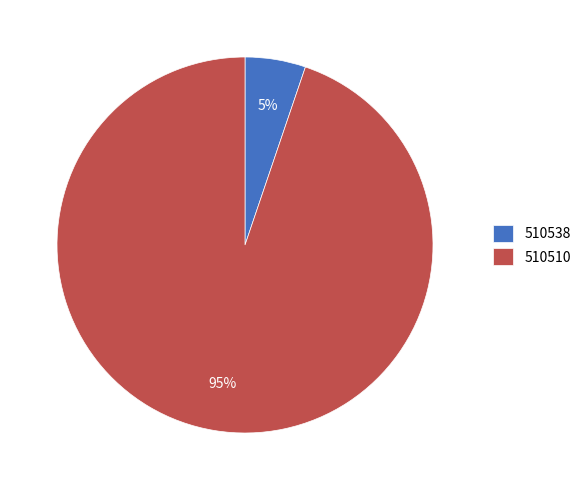

To the nearest percent, what is the average slice percentage?

50%